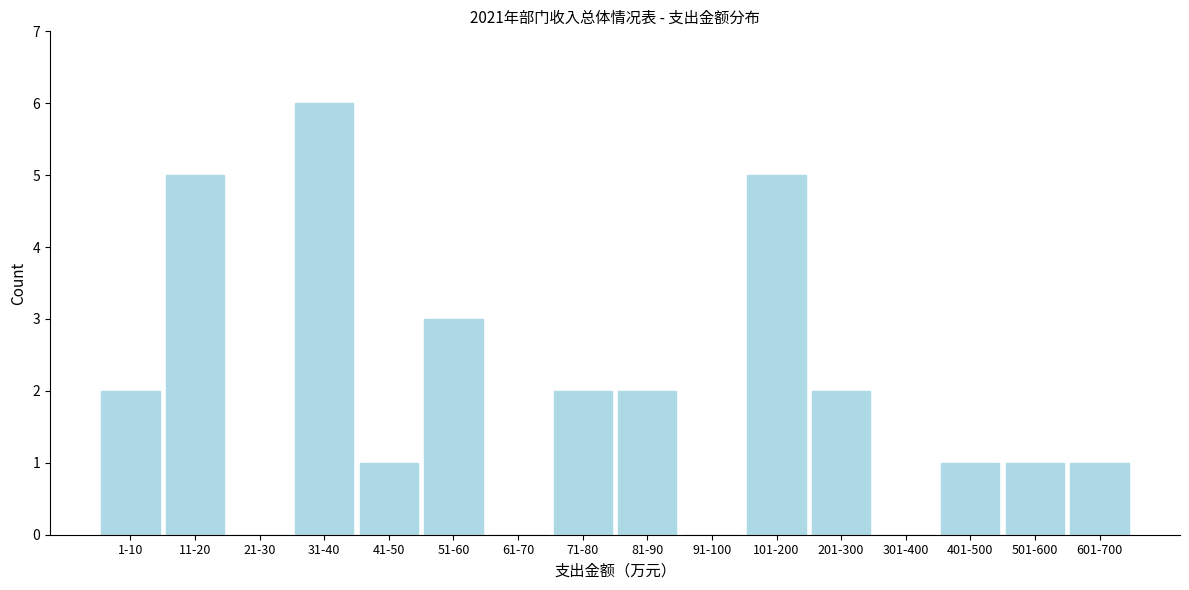

Reading left to right, extract all data points from this chart.

1-10=2	11-20=5	21-30=0	31-40=6	41-50=1	51-60=3	61-70=0	71-80=2	81-90=2	91-100=0	101-200=5	201-300=2	301-400=0	401-500=1	501-600=1	601-700=1